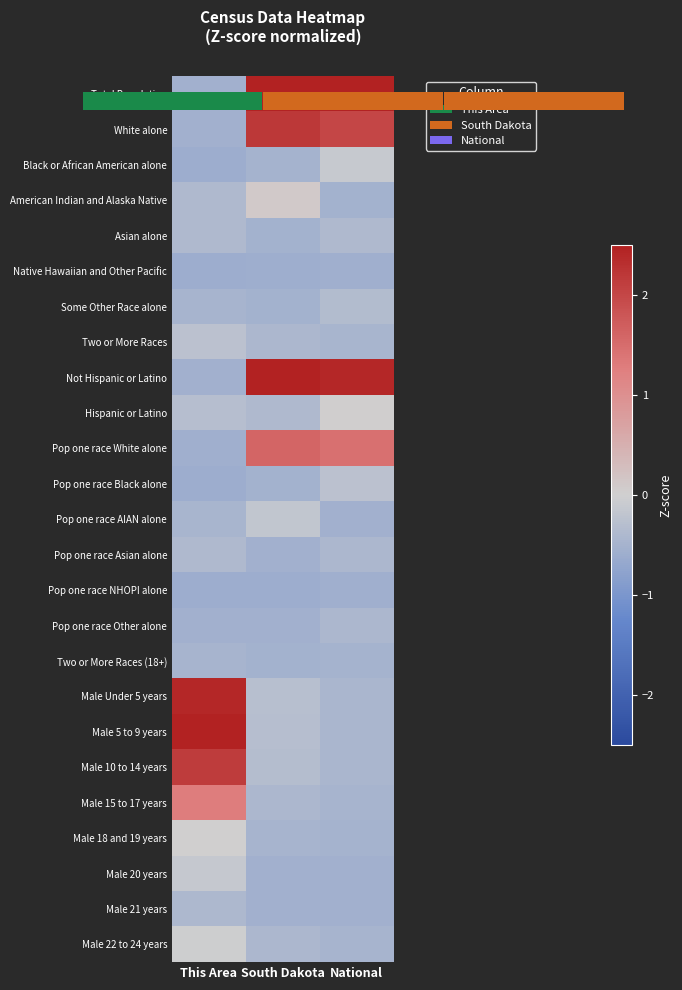

Reading left to right, list all the values displayed in this chart.

Total Population: This Area=-0.5	South Dakota=2.5	National=2.5
White alone: This Area=-0.5	South Dakota=2.2	National=2.0
Black or African American alone: This Area=-0.6	South Dakota=-0.5	National=-0.1
American Indian and Alaska Native: This Area=-0.4	South Dakota=0.1	National=-0.5
Asian alone: This Area=-0.4	South Dakota=-0.5	National=-0.4
Native Hawaiian and Other Pacific: This Area=-0.6	South Dakota=-0.6	National=-0.6
Some Other Race alone: This Area=-0.5	South Dakota=-0.5	National=-0.3
Two or More Races: This Area=-0.2	South Dakota=-0.4	National=-0.5
Not Hispanic or Latino: This Area=-0.5	South Dakota=2.5	National=2.4
Hispanic or Latino: This Area=-0.3	South Dakota=-0.4	National=0.0
Pop one race White alone: This Area=-0.6	South Dakota=1.6	National=1.5
Pop one race Black alone: This Area=-0.6	South Dakota=-0.5	National=-0.2
Pop one race AIAN alone: This Area=-0.5	South Dakota=-0.2	National=-0.5
Pop one race Asian alone: This Area=-0.4	South Dakota=-0.5	National=-0.4
Pop one race NHOPI alone: This Area=-0.6	South Dakota=-0.6	National=-0.6
Pop one race Other alone: This Area=-0.5	South Dakota=-0.5	National=-0.4
Two or More Races (18+): This Area=-0.5	South Dakota=-0.5	National=-0.5
Male Under 5 years: This Area=2.4	South Dakota=-0.3	National=-0.4
Male 5 to 9 years: This Area=2.5	South Dakota=-0.3	National=-0.4
Male 10 to 14 years: This Area=2.1	South Dakota=-0.3	National=-0.4
Male 15 to 17 years: This Area=1.3	South Dakota=-0.4	National=-0.5
Male 18 and 19 years: This Area=0.0	South Dakota=-0.5	National=-0.5
Male 20 years: This Area=-0.1	South Dakota=-0.5	National=-0.5
Male 21 years: This Area=-0.4	South Dakota=-0.5	National=-0.5
Male 22 to 24 years: This Area=-0.0	South Dakota=-0.4	National=-0.5